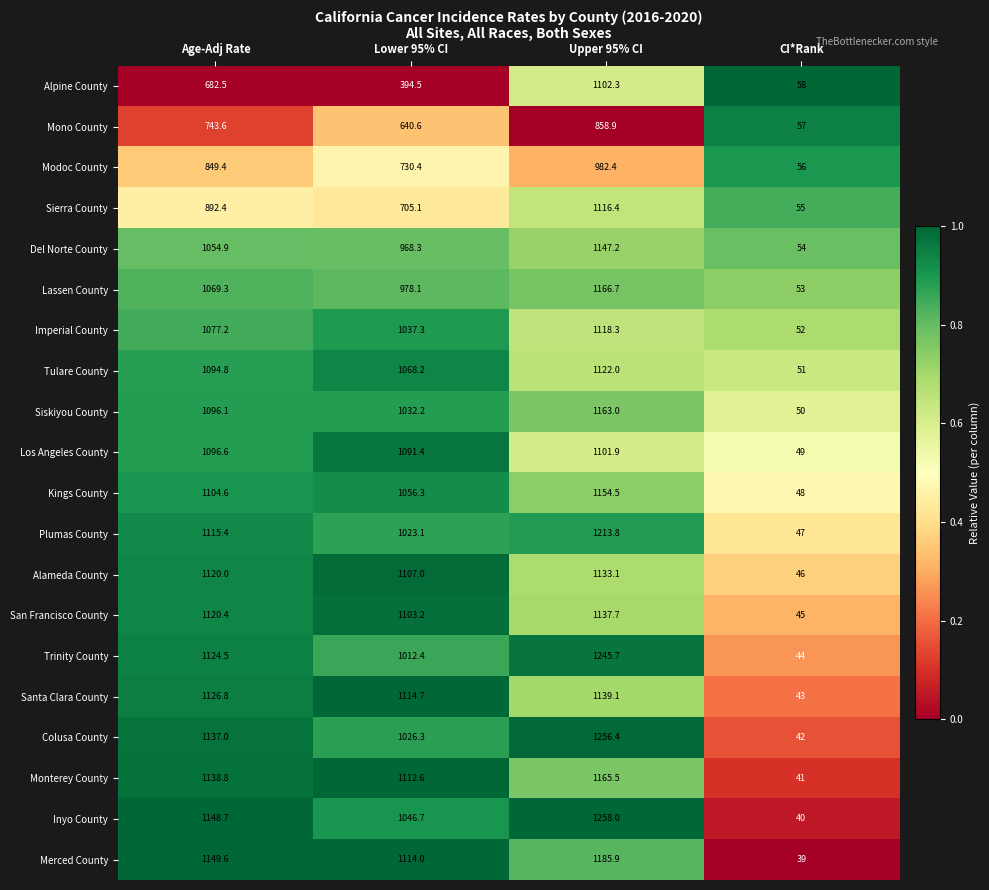

Where does the Siskiyou County series first go above 1096?

Age-Adj Rate